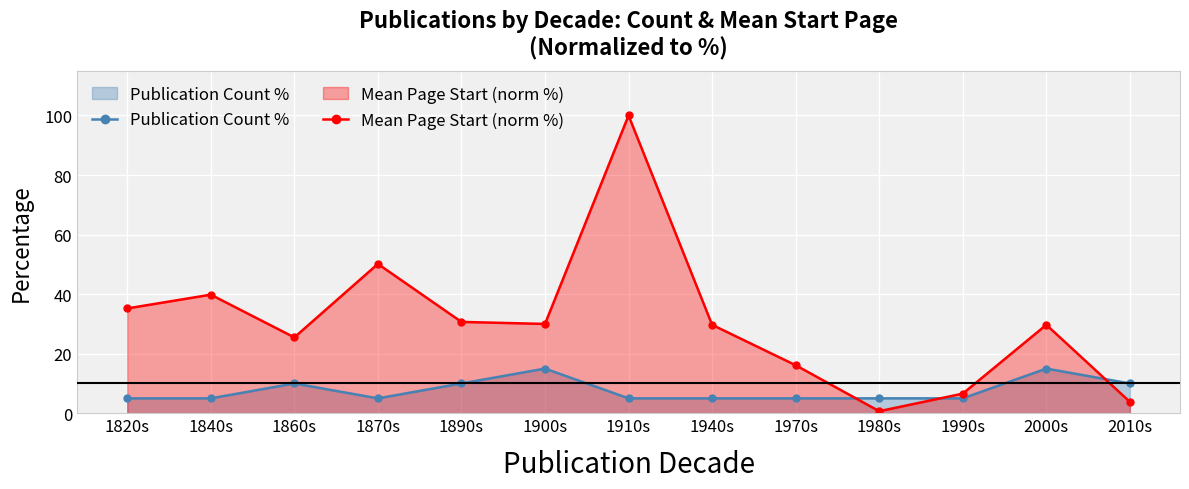

How many intersections are there between Publication Count % and Mean Page Start (norm %)?

3